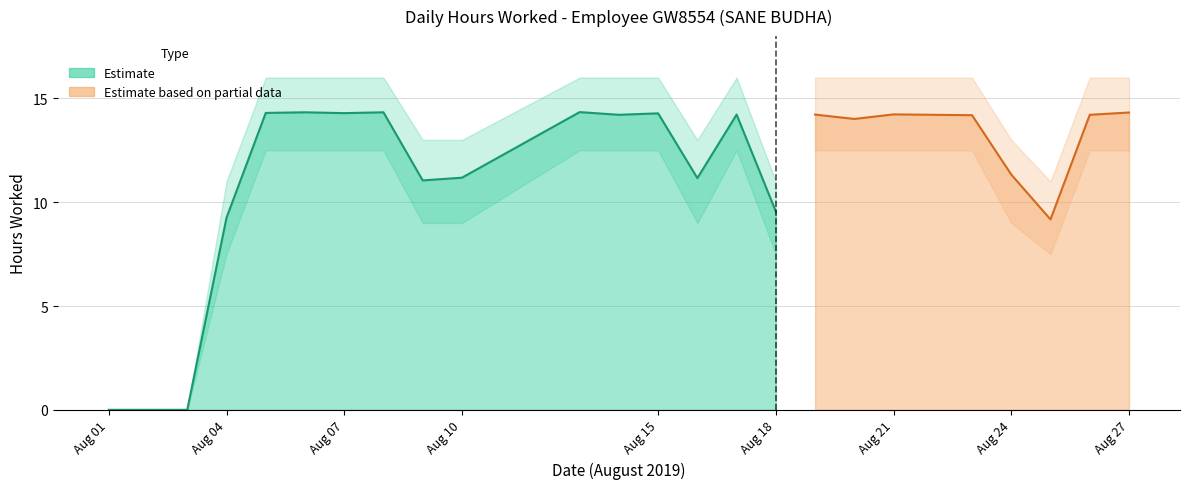

Is it true that Hours Worked equals 0.0 at 1?

True